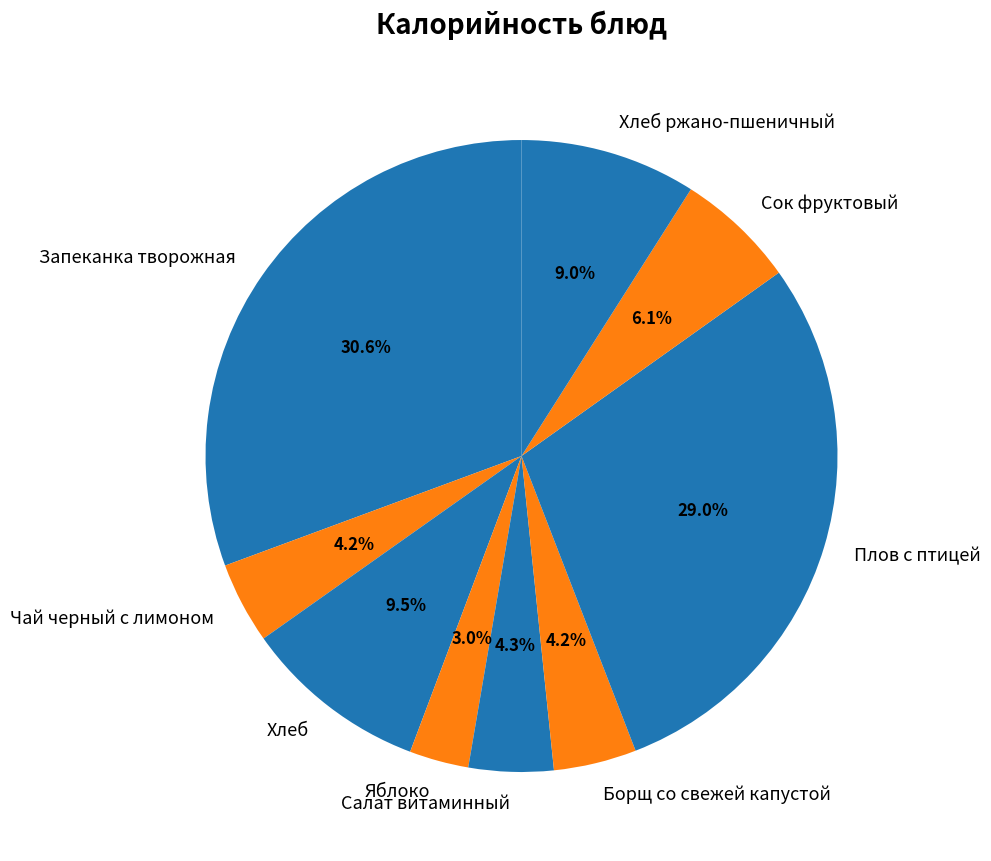

Is it true that Плов с птицей is 22% of the pie?

False